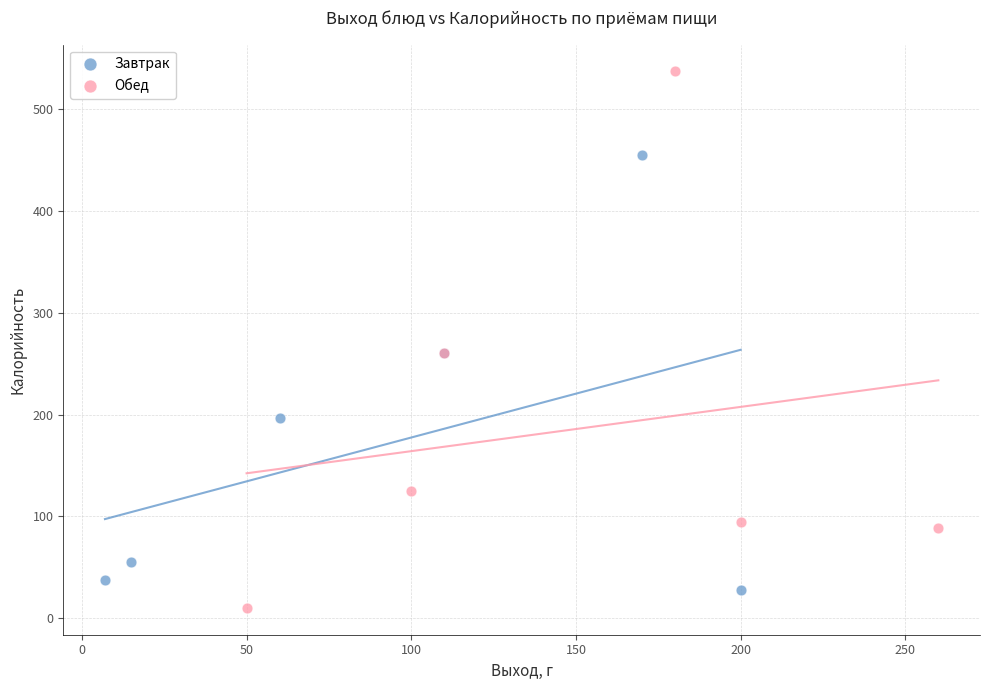

Which series has the widest spread of Y values?

Обед